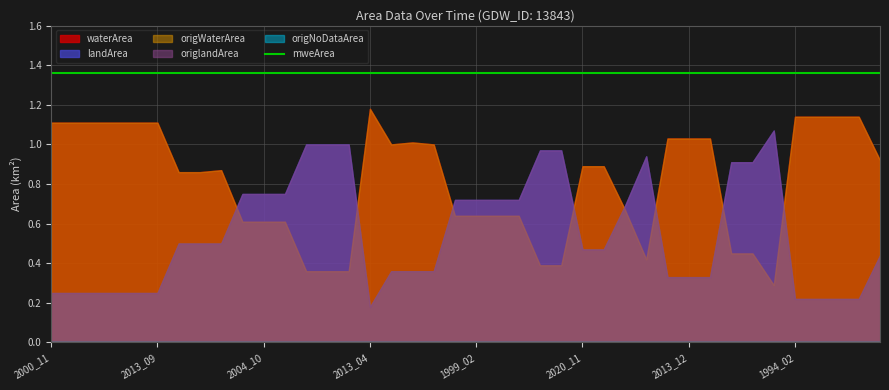

How many lines are shown in the chart?

6